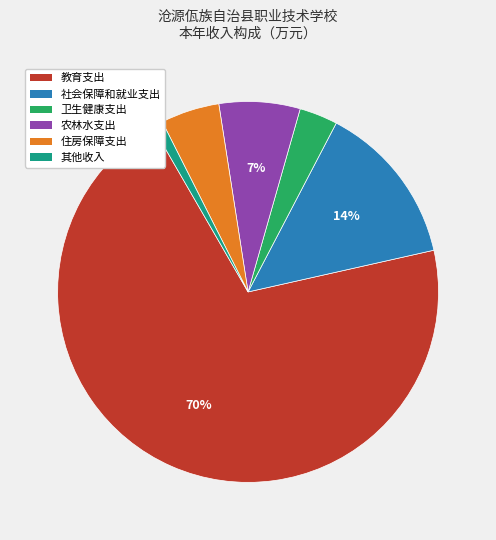

To the nearest percent, what is the average slice percentage?

17%